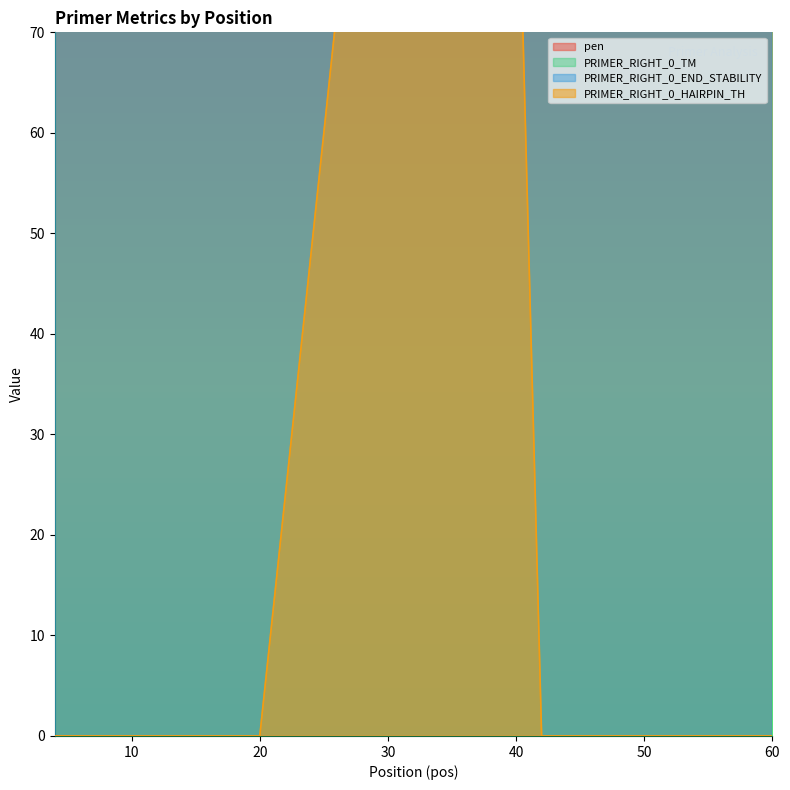

Rank the series at 16 from lowest to highest value.

PRIMER_RIGHT_0_HAIRPIN_TH, PRIMER_RIGHT_0_TM, pen, PRIMER_RIGHT_0_END_STABILITY